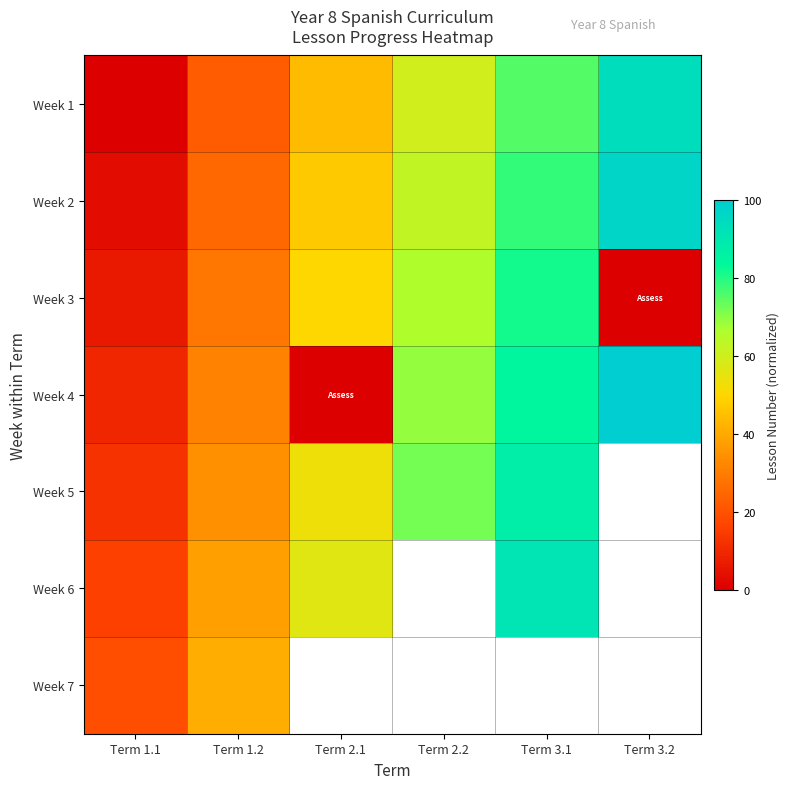

What is the sum of the Week 2 values at Term 3.2 and Term 2.2?

159.4